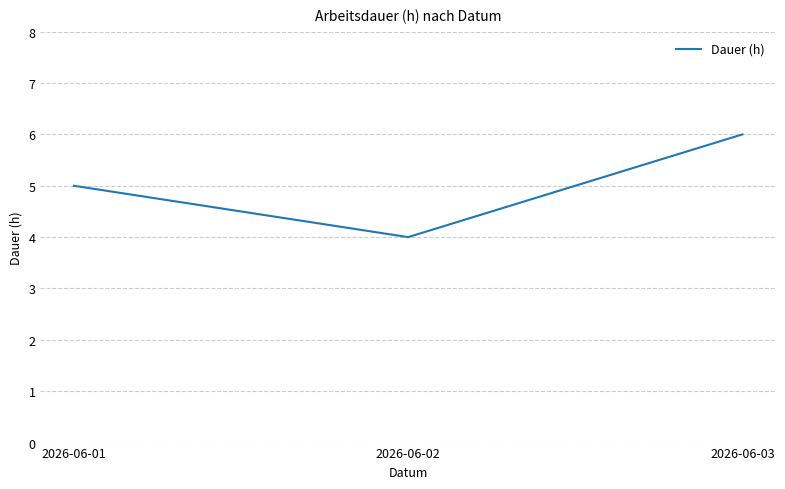

Does the chart display data point markers on the line(s)?

No